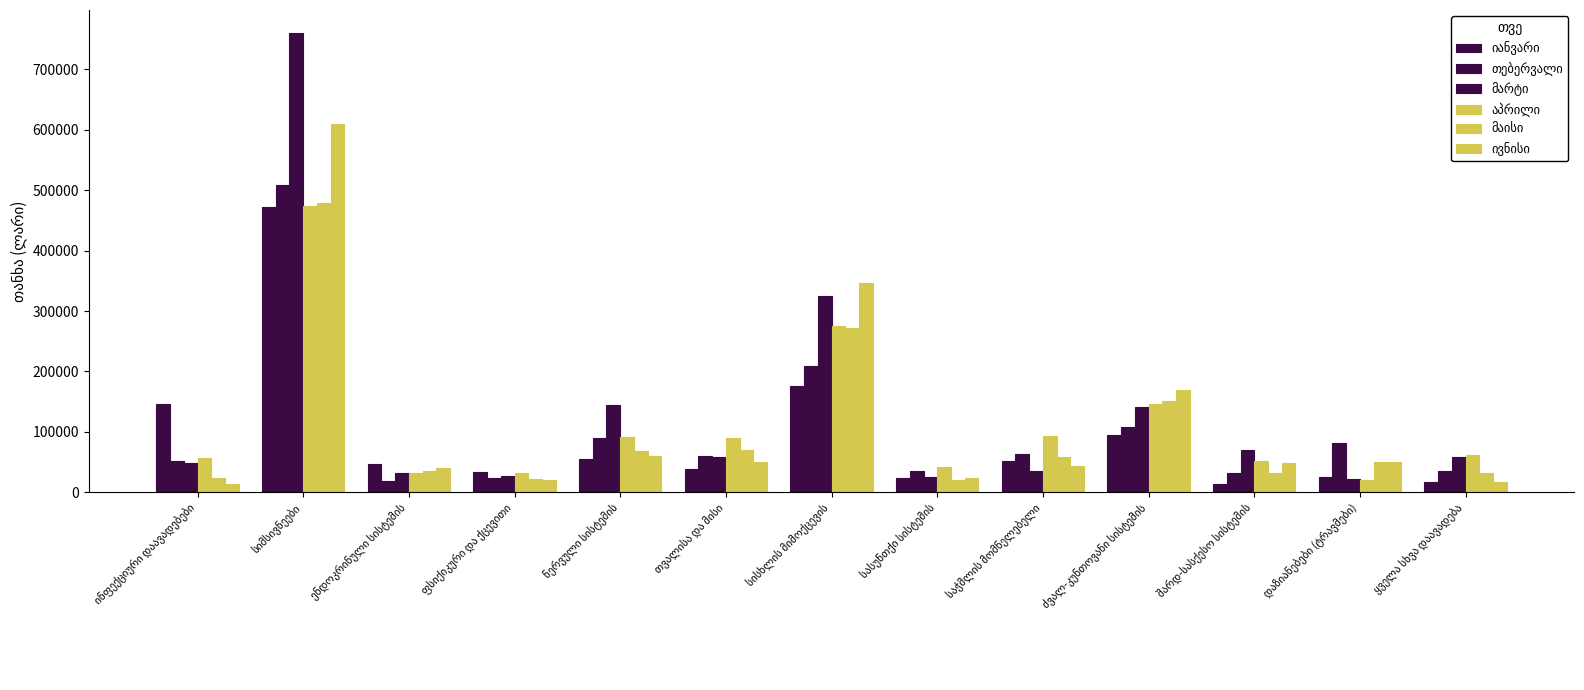

How many groups of bars are there?

13